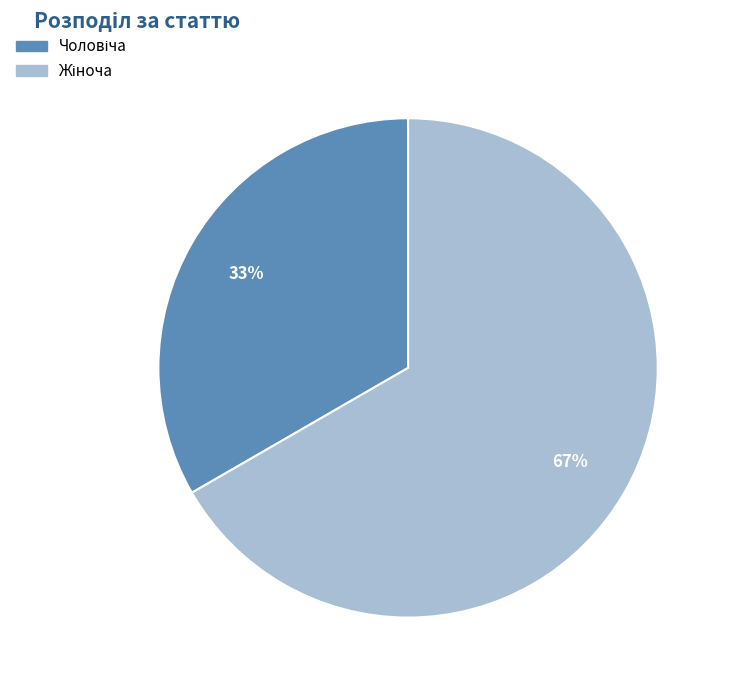

To the nearest percent, what is the average slice percentage?

50%